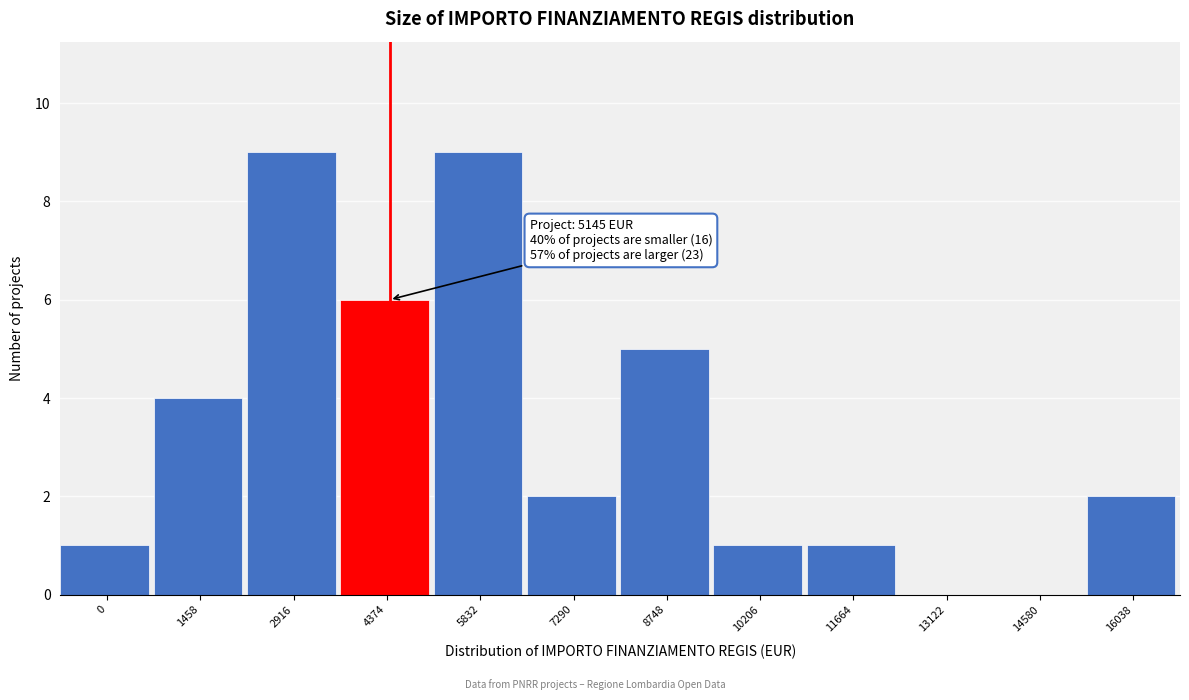

Reading left to right, what are all the values shown in this chart?

0=1	1458=4	2916=9	4374=6	5832=9	7290=2	8748=5	10206=1	11664=1	13122=0	14580=0	16038=2